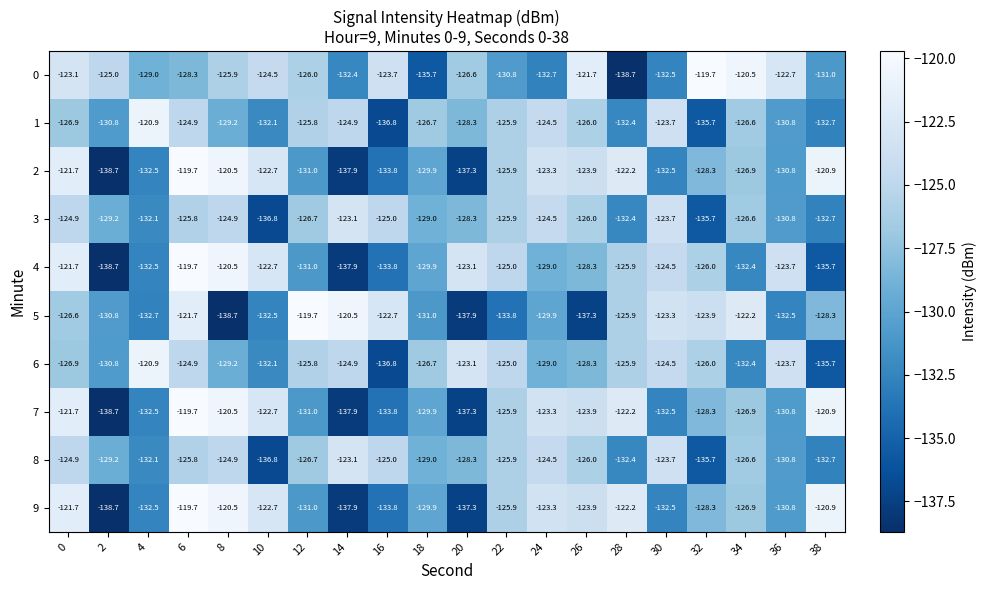

Read the 9 value at 20.

-137.3